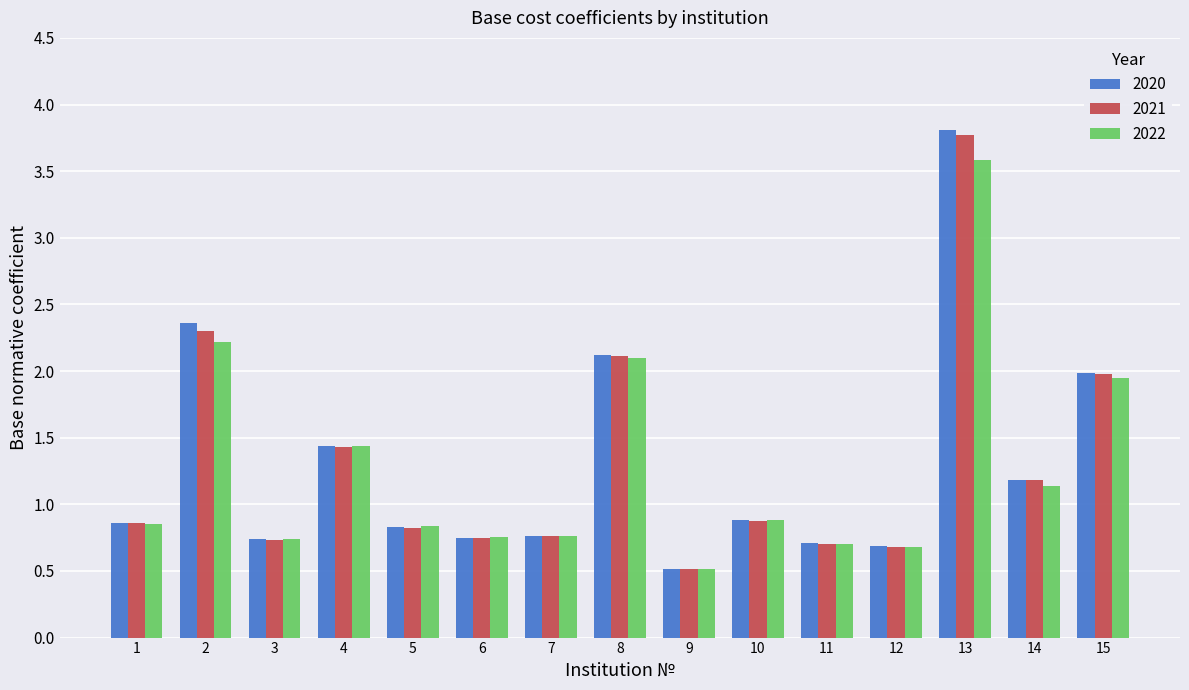

Is the value of 2022 at 2 greater than the value of 2021 at 10?

Yes